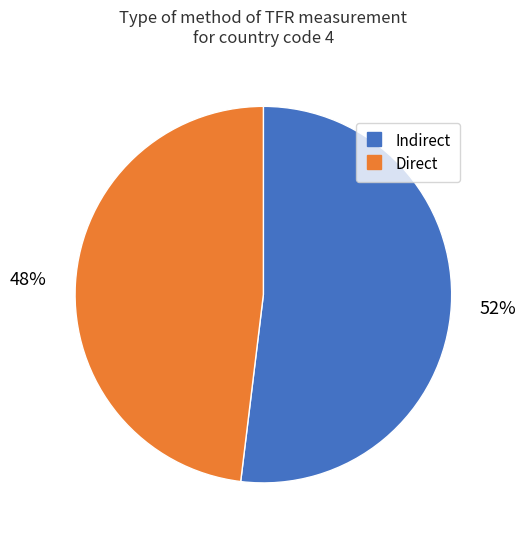

Rank the categories by value from lowest to highest.

Direct, Indirect